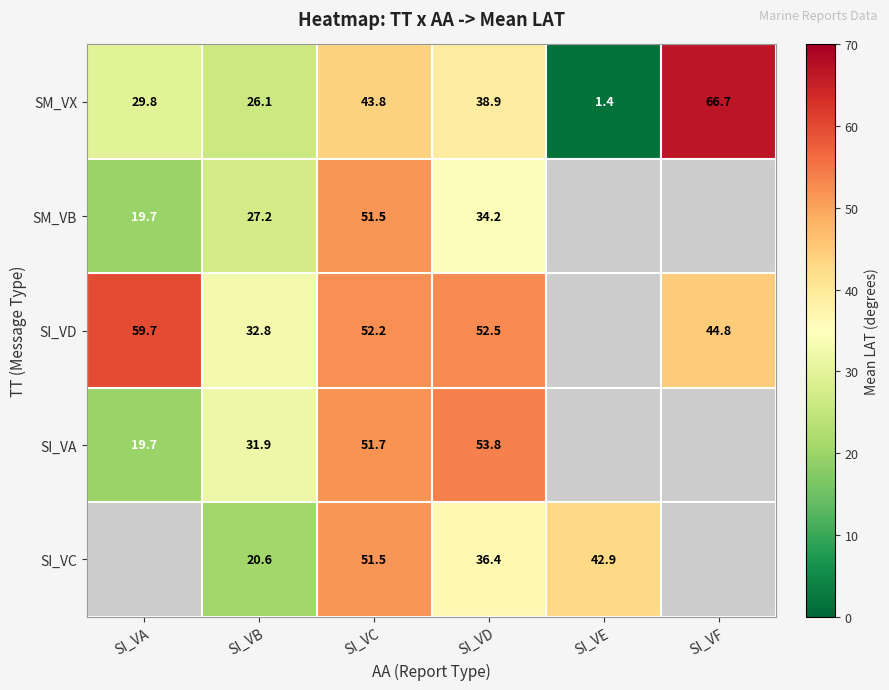

The SI_VD series shows 68.3 at SI_VC. True or false?

False